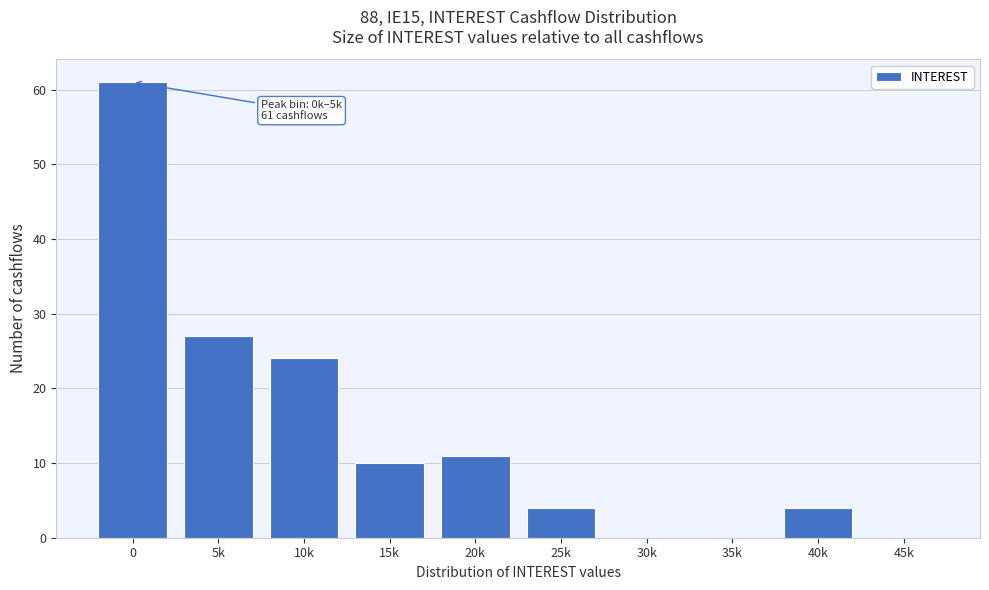

Reading left to right, list all the values displayed in this chart.

0=61	5k=27	10k=24	15k=10	20k=11	25k=4	30k=0	35k=0	40k=4	45k=0